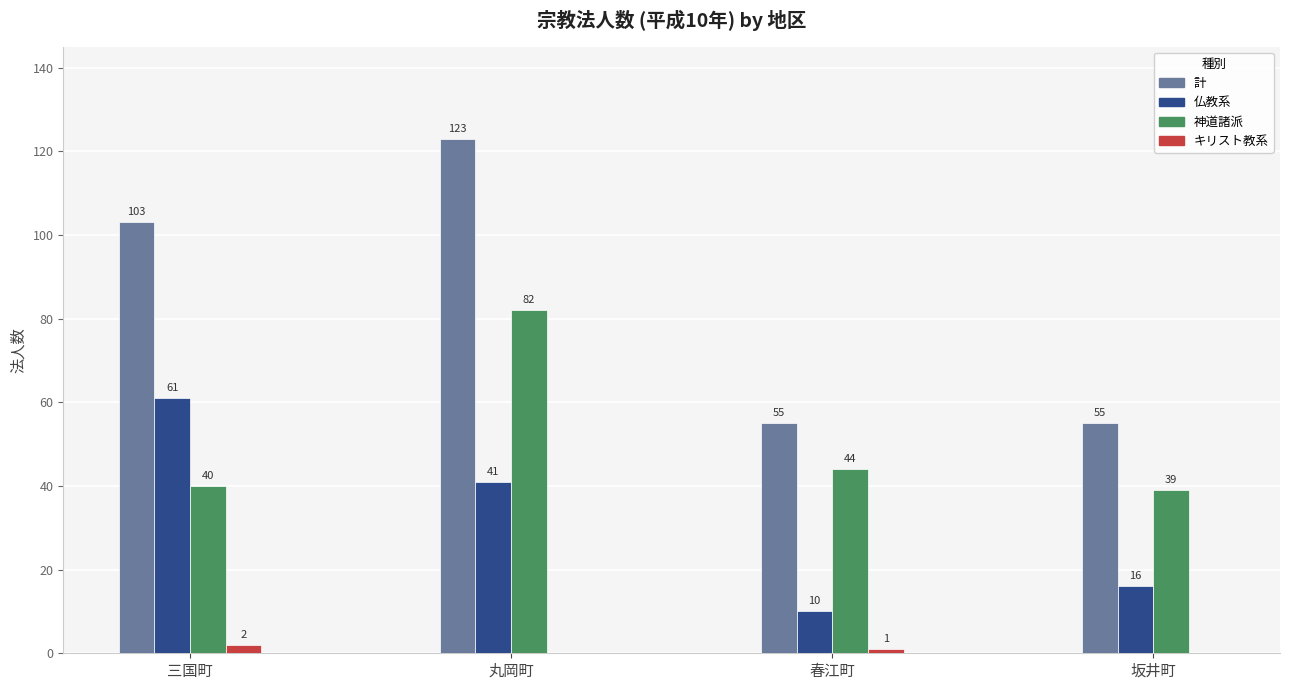

Which series has the largest total across all categories?

計